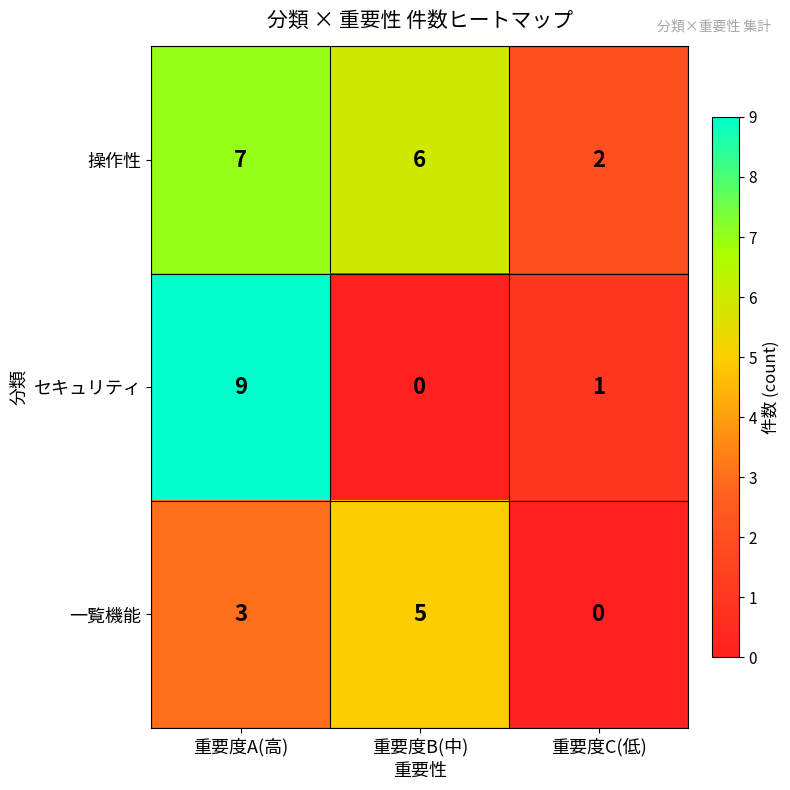

Reading left to right, what are all the values shown in this chart?

操作性: 重要度A(高)=7	重要度B(中)=6	重要度C(低)=2
セキュリティ: 重要度A(高)=9	重要度B(中)=0	重要度C(低)=1
一覧機能: 重要度A(高)=3	重要度B(中)=5	重要度C(低)=0